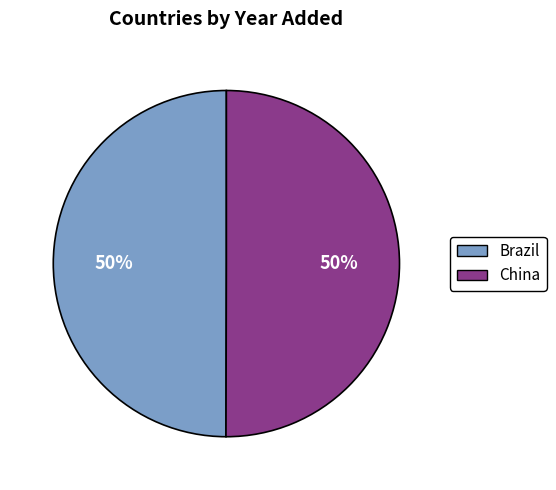

True or false: Brazil accounts for 57% of the total.

False